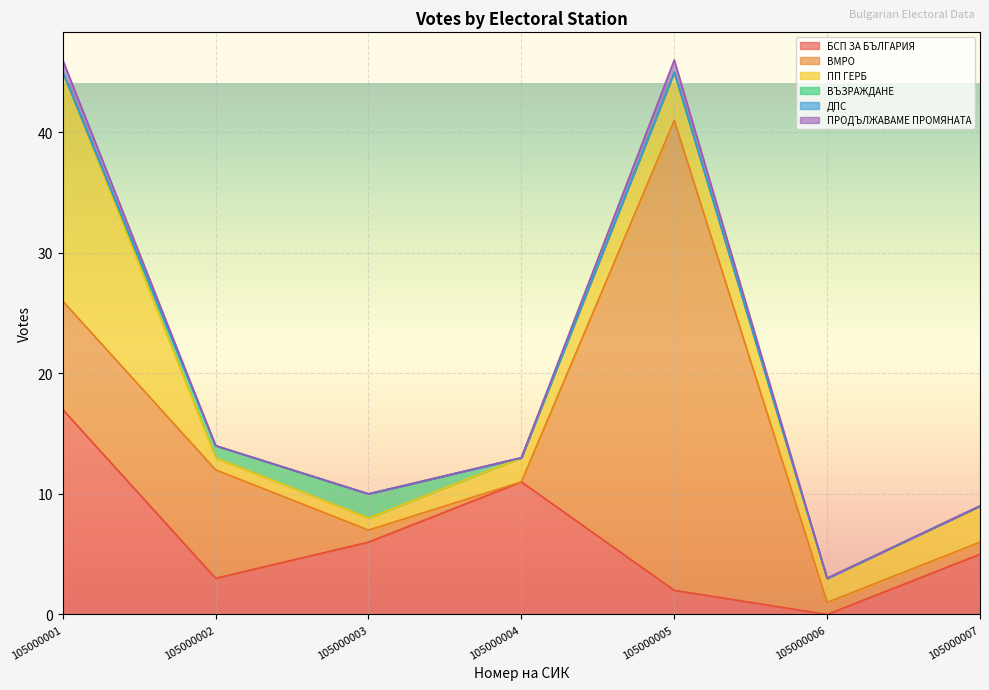

Between which two adjacent categories do БСП ЗА БЪЛГАРИЯ and ПП ГЕРБ first intersect?

105000001 and 105000002